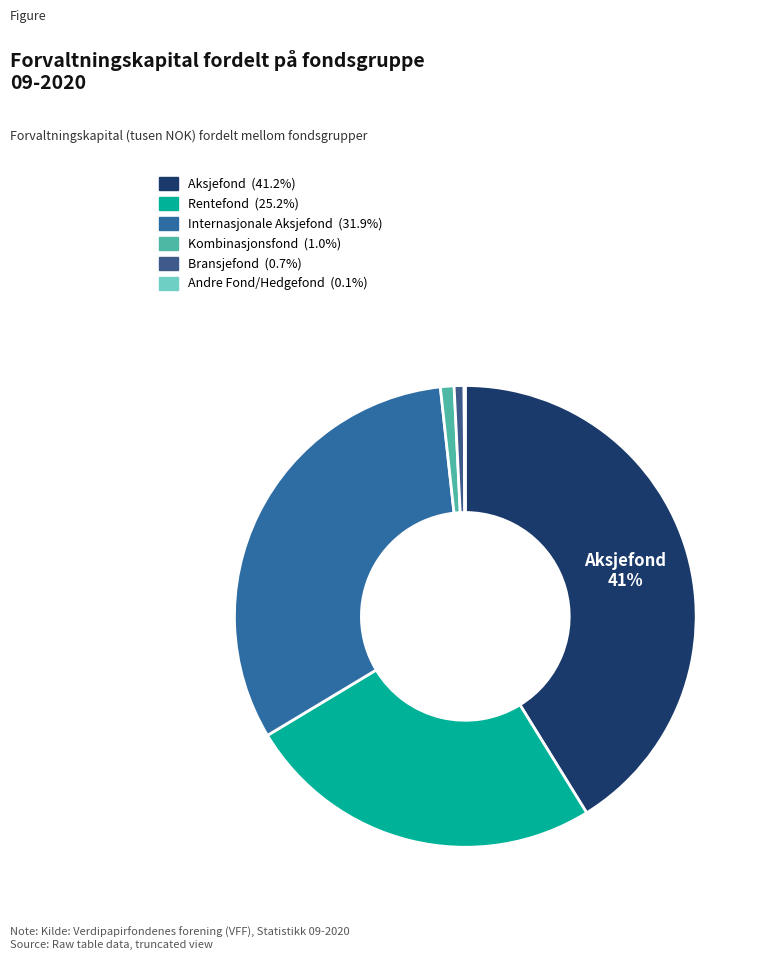

Combined, what portion of the pie is Andre Fond/Hedgefond and Bransjefond?

0.8%